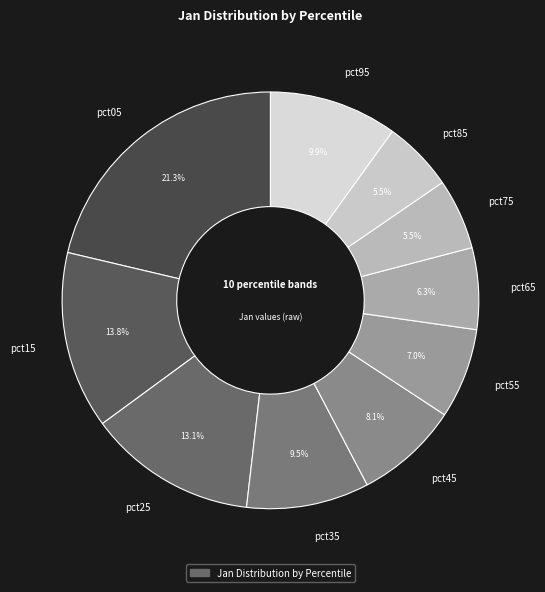

Which category has the biggest portion of the pie?

pct05